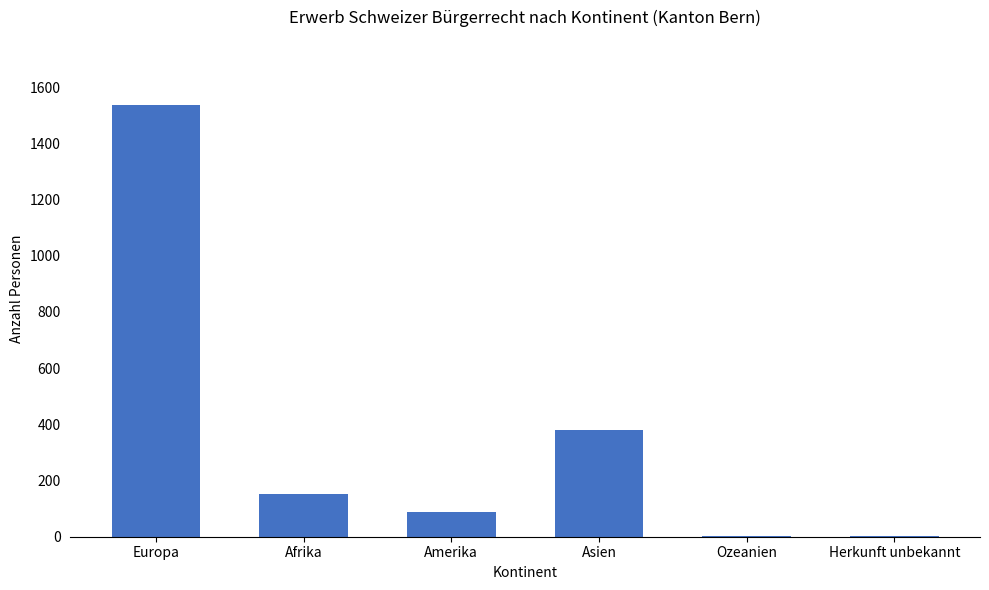

Where does the data first go above 153?

Europa